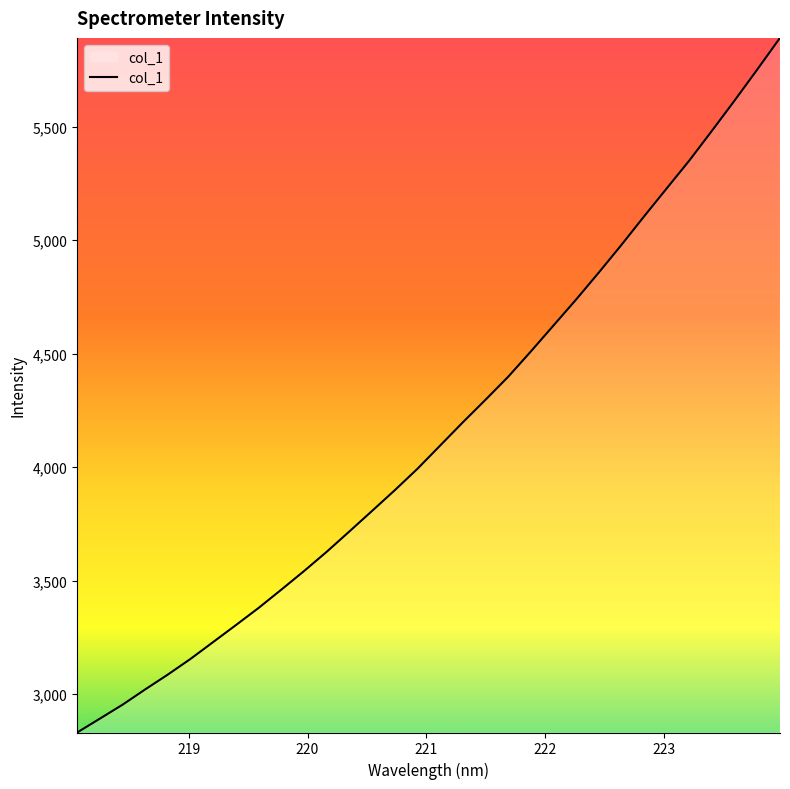

Reading right to left, what are all the values shown in this chart?

5891.6	5752.7	5616.2	5483.0	5351.6	5228.6	5105.1	4979.4	4857.5	4738.8	4624.1	4509.7	4398.1	4296.9	4197.5	4095.2	3993.0	3898.5	3807.5	3717.0	3627.4	3542.3	3460.5	3380.1	3304.5	3230.0	3155.5	3086.4	3020.8	2953.3	2891.9	2830.8